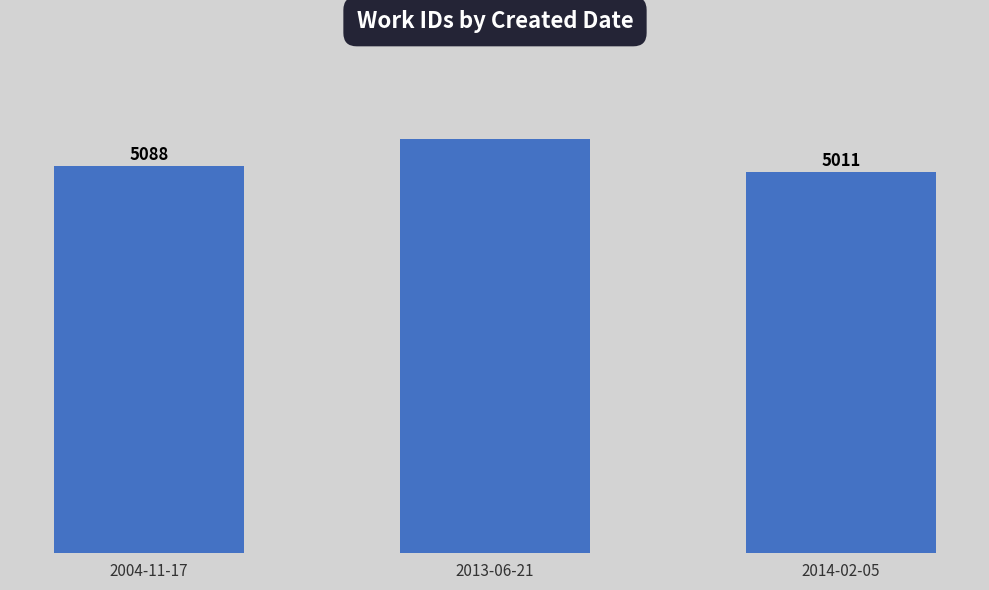

List the labels in order of value, largest first.

2013-06-21, 2004-11-17, 2014-02-05